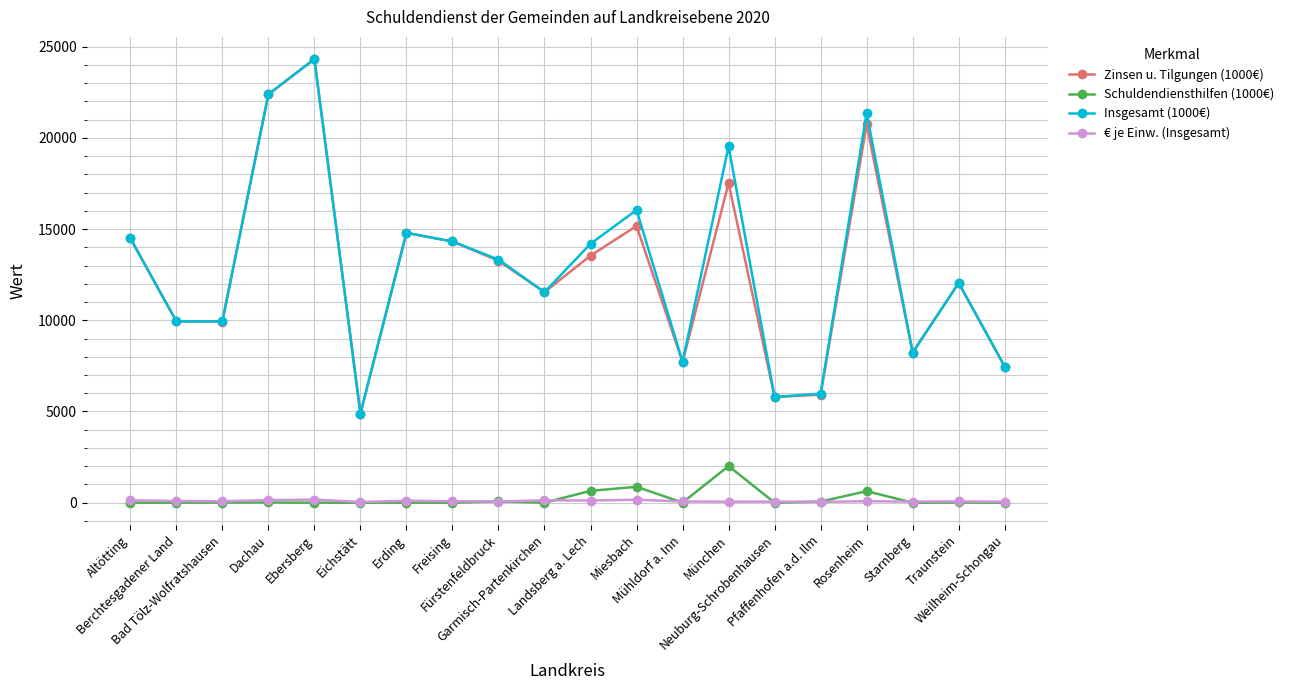

What is the value of the € je Einw. (Insgesamt) point at the 14th from the left?

55.8